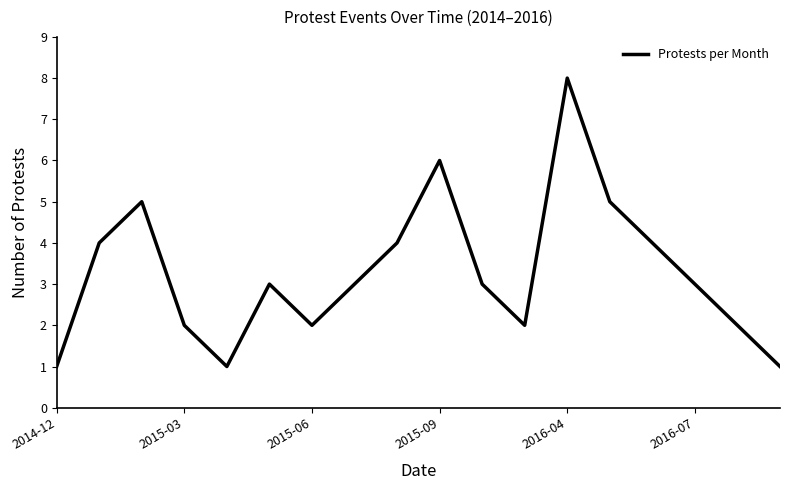

What is the average value?

3